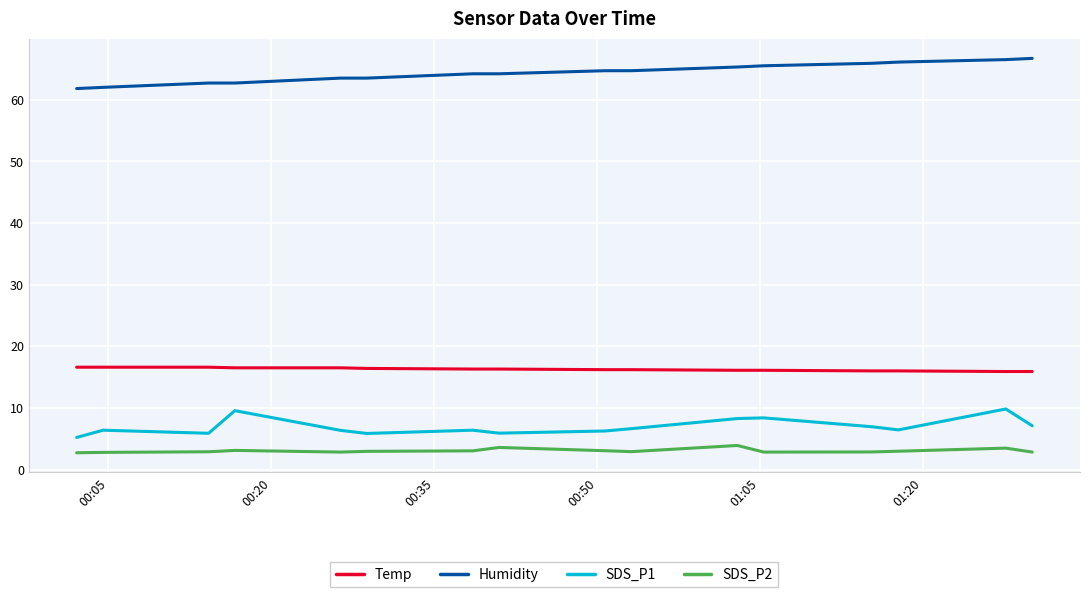

List the series in order of their peak value, lowest first.

SDS_P2, SDS_P1, Temp, Humidity